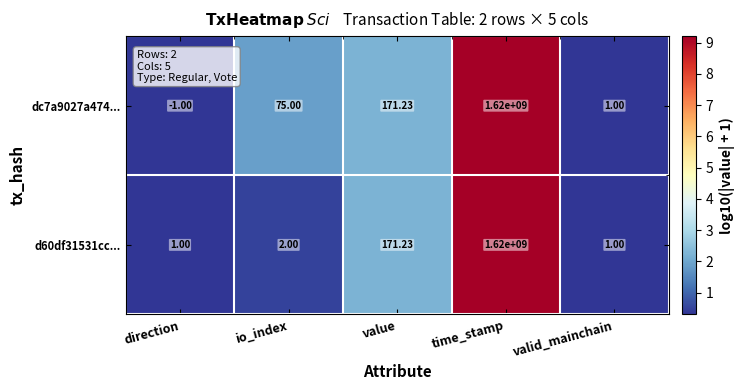

Rank the series by their average value, from lowest to highest.

d60df31531cc..., dc7a9027a474...